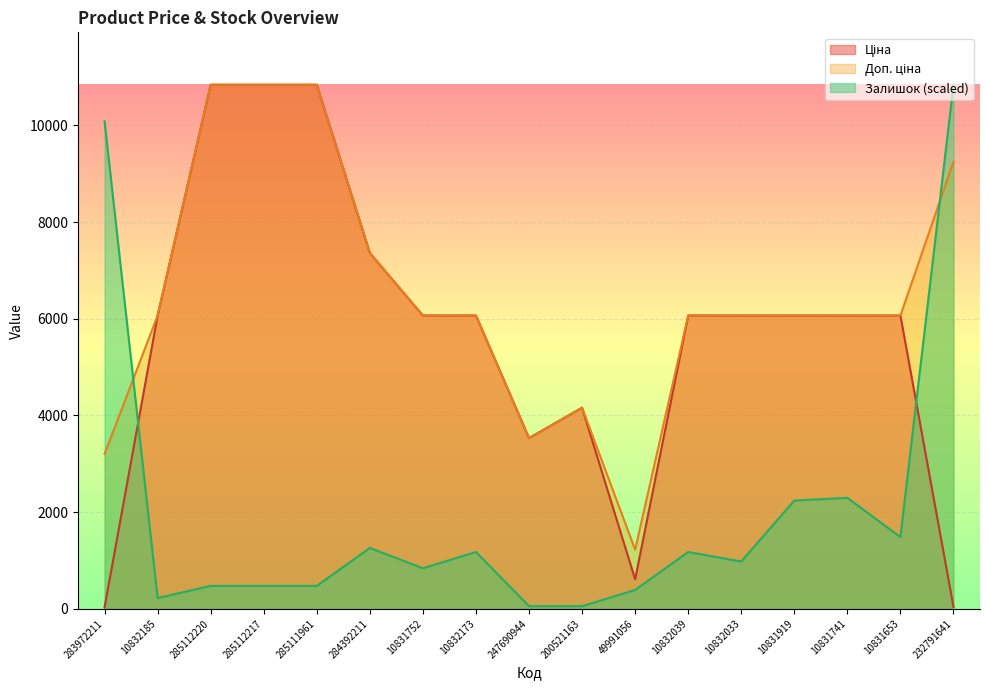

What is the sum of all Ціна values?

96799.0